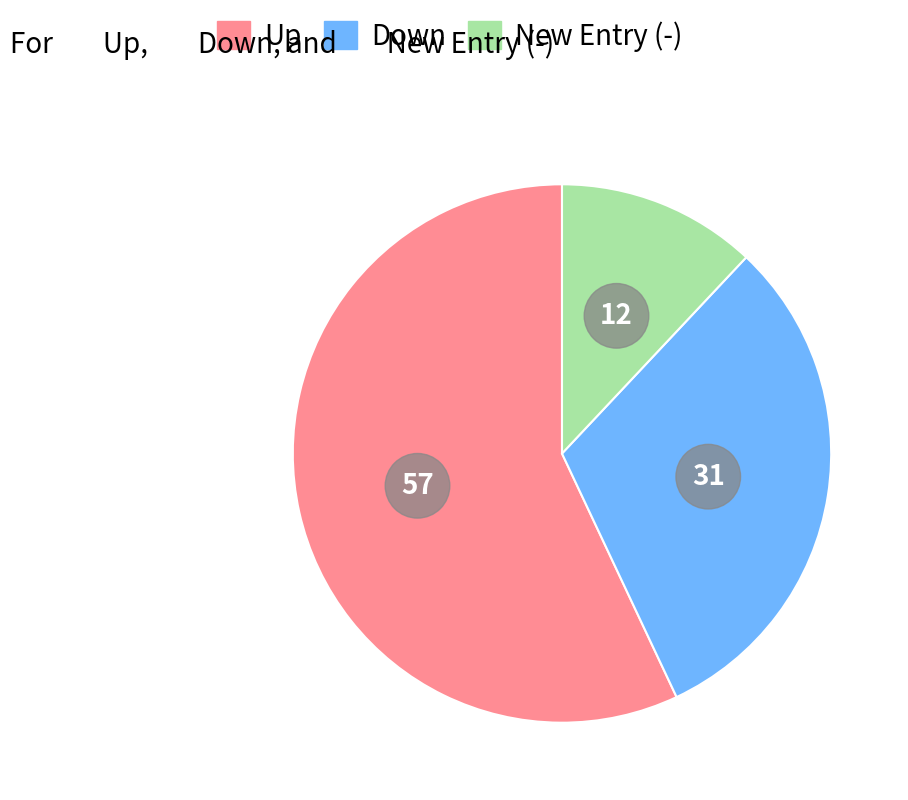

Which slice represents more than half of the pie?

up